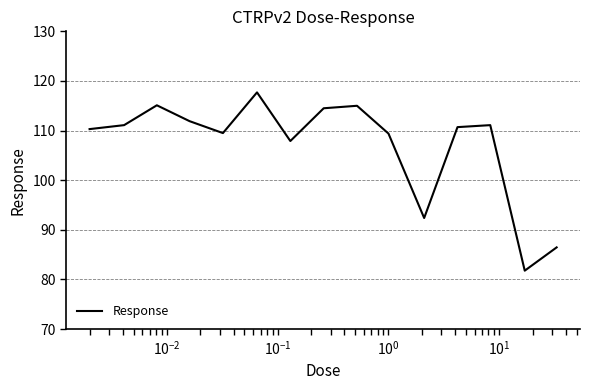

What is the difference between the maximum and minimum values?

35.9